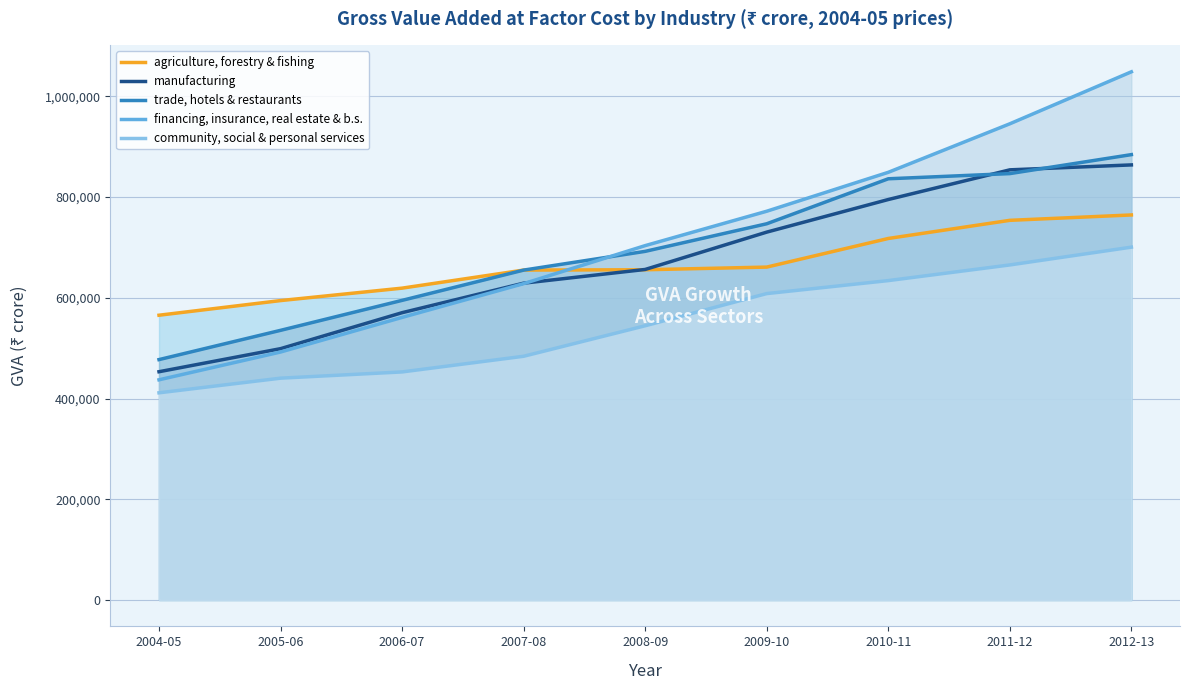

What is the difference between the maximum and minimum values in the agriculture, forestry & fishing series?

199084